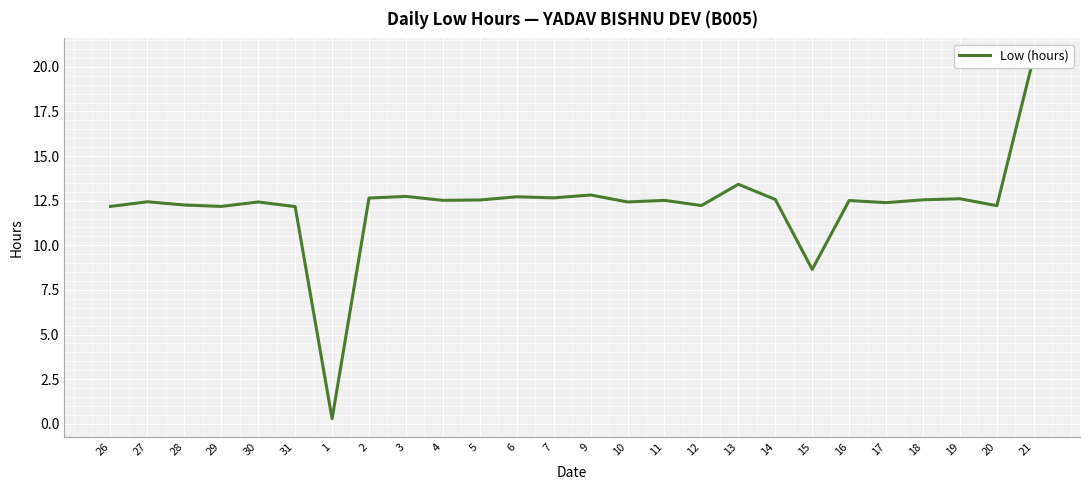

Rank the categories by value from highest to lowest.

21, 13, 9, 3, 6, 7, 2, 19, 14, 18, 5, 4, 11, 16, 27, 30, 10, 17, 28, 12, 20, 26, 29, 31, 15, 1